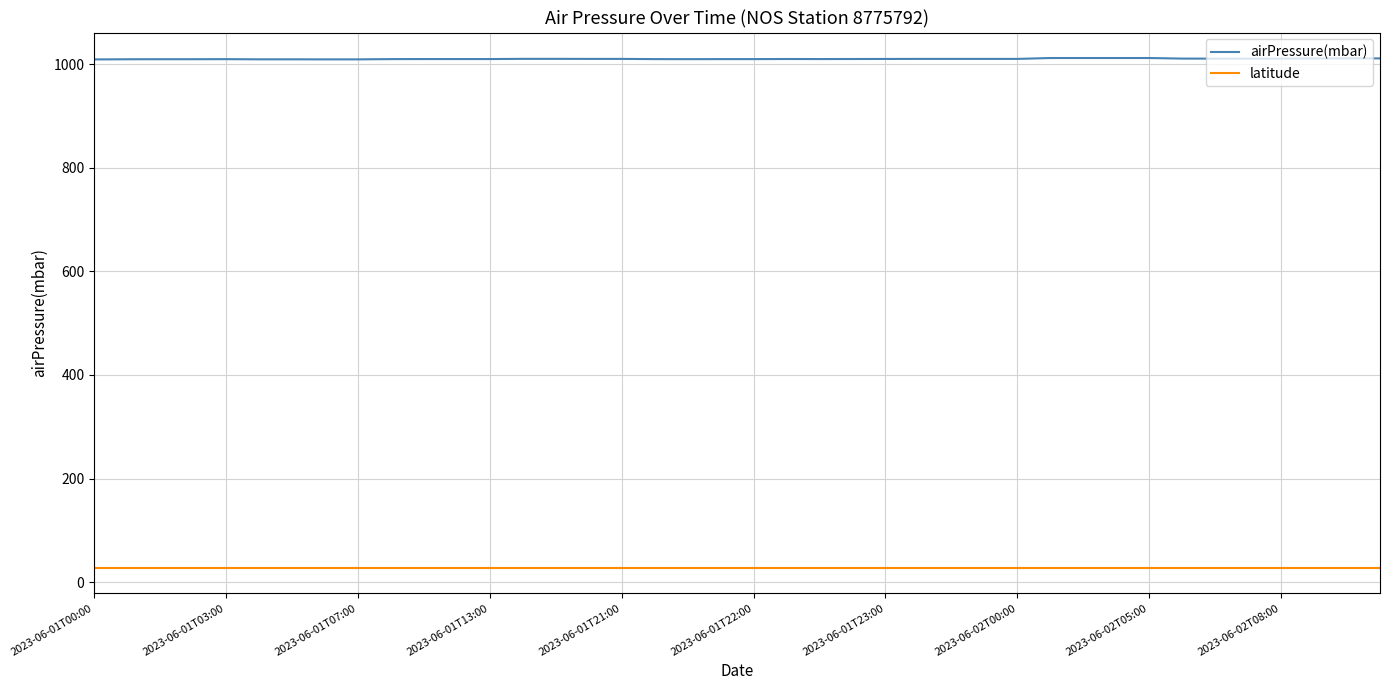

True or false: latitude and airPressure(mbar) cross at least once.

False